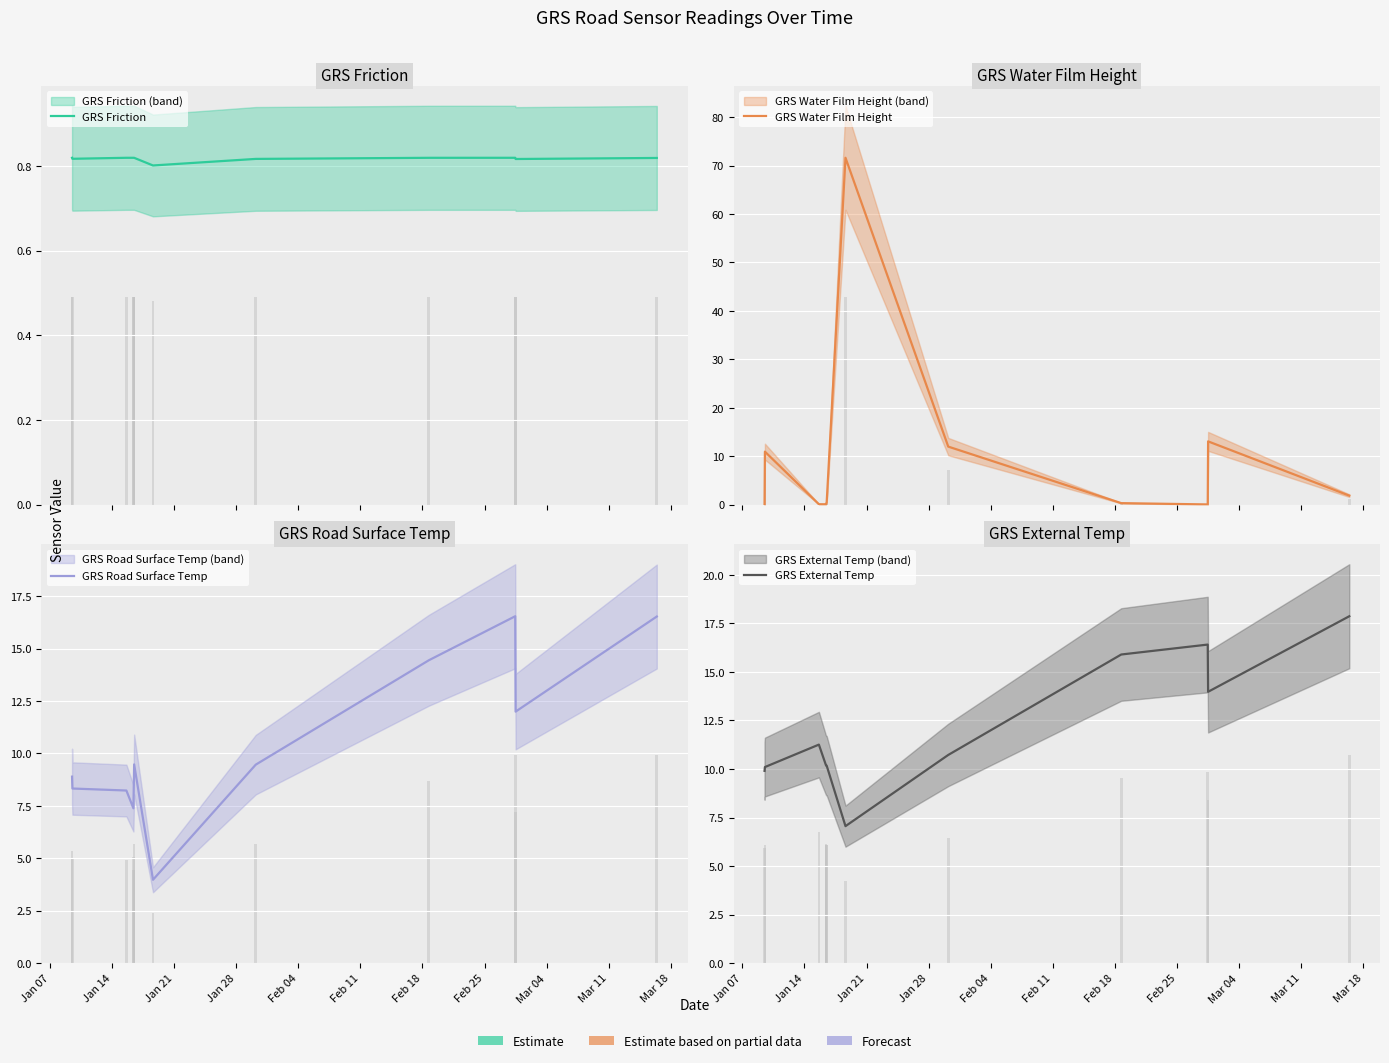

How many data points in GRS External Temp are above 10?

10